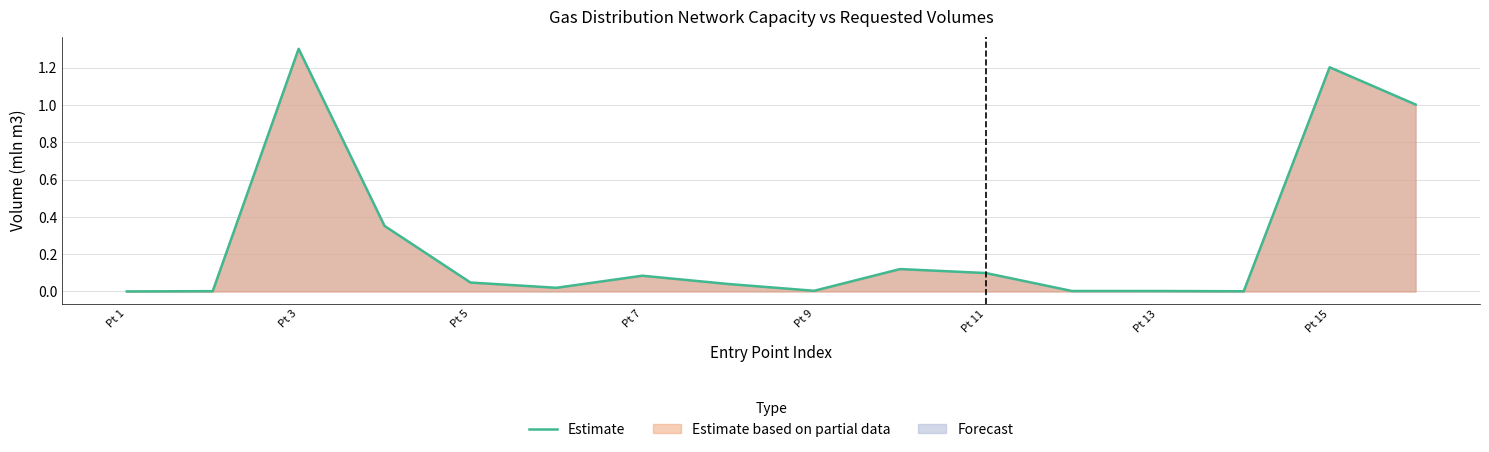

The value at Pt 11 is 0.2. True or false?

False